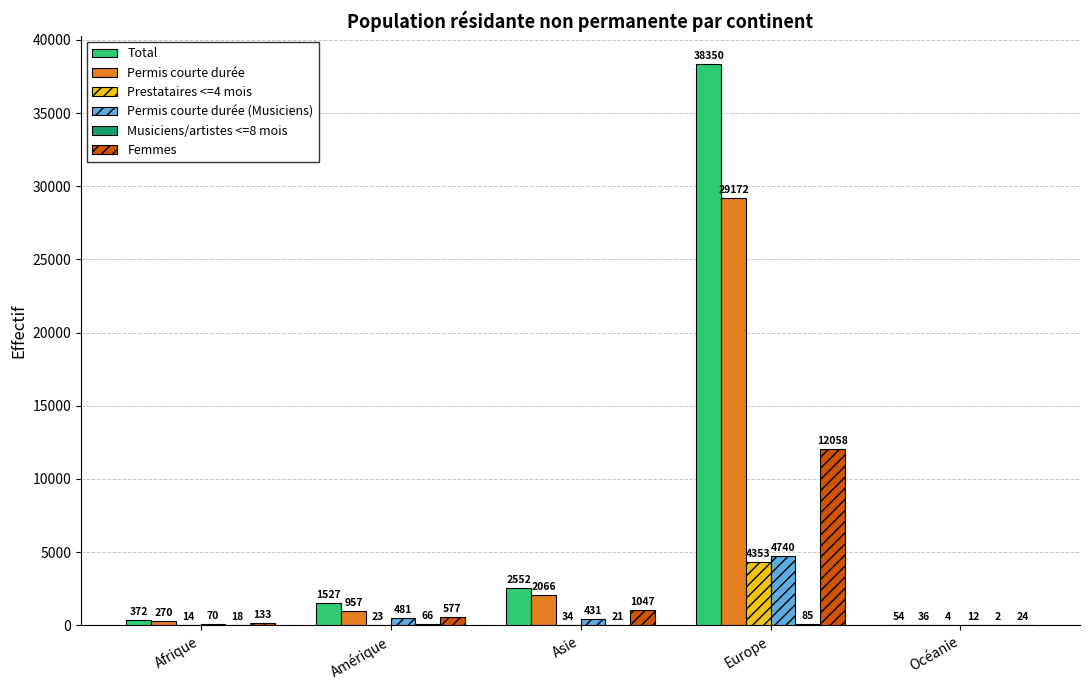

True or false: Permis courte durée has a value of 2066 at Asie.

True